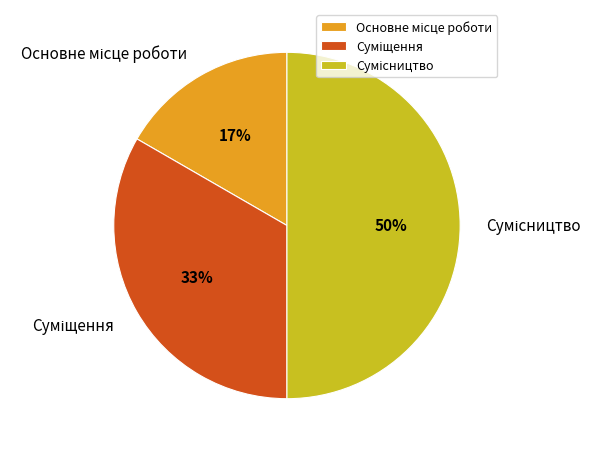

How many segments does this pie chart have?

3